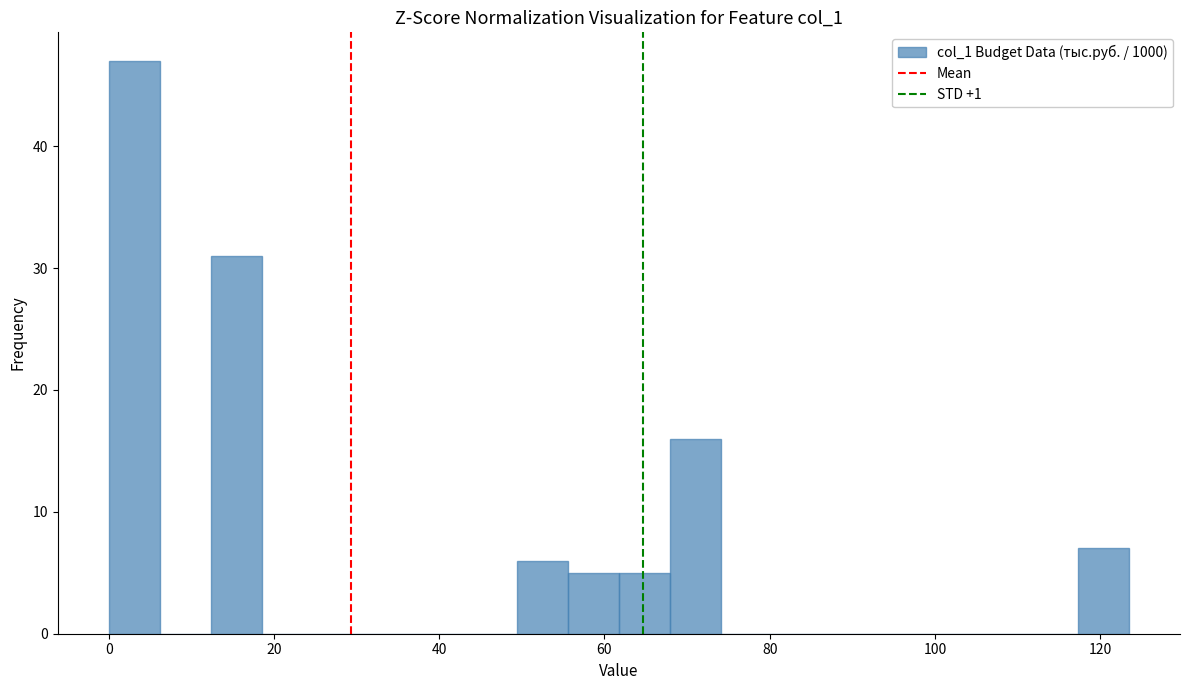

Around what value on the x-axis is the tallest bar? Give the approximate position of its centre, as read against the axis.

4